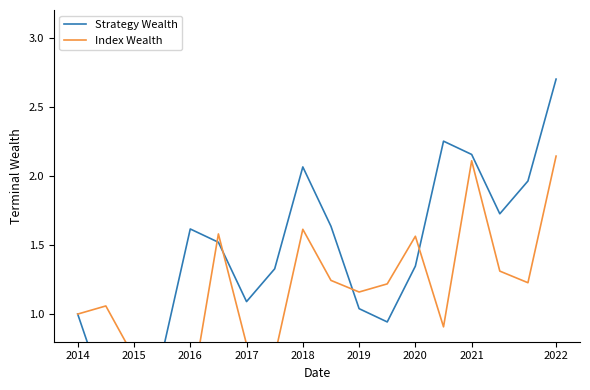

At which category is the sum across all series the highest?

2022